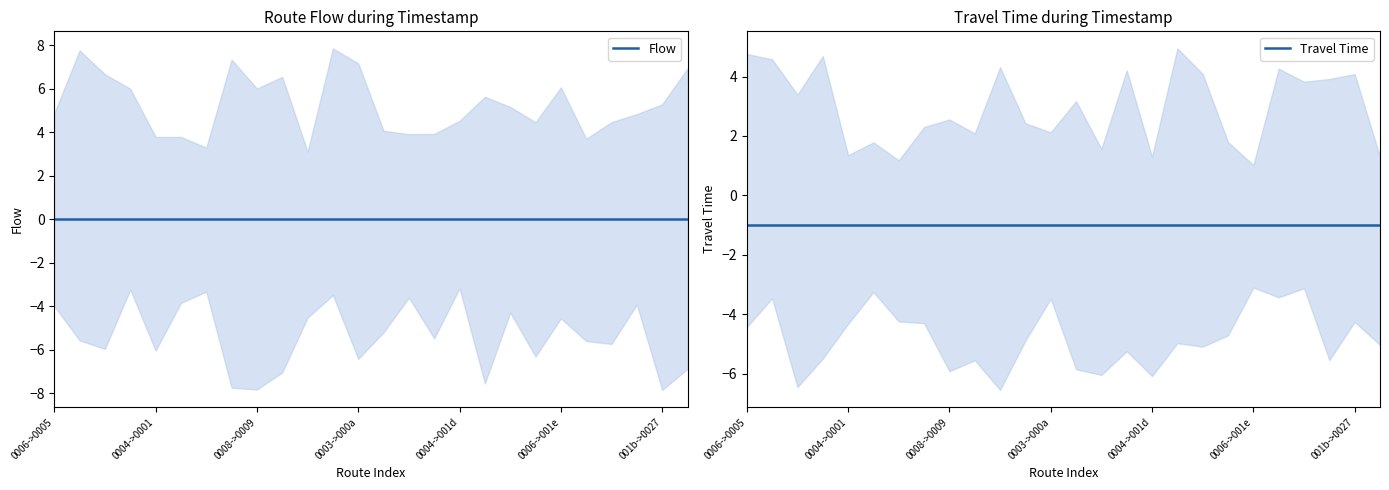

At which category is the sum across all series the highest?

0006->0005